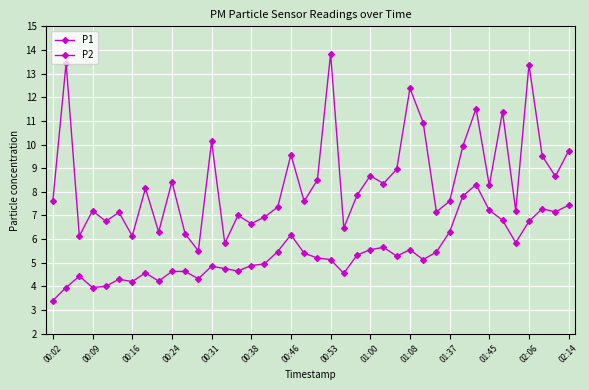

How many lines are shown in the chart?

2